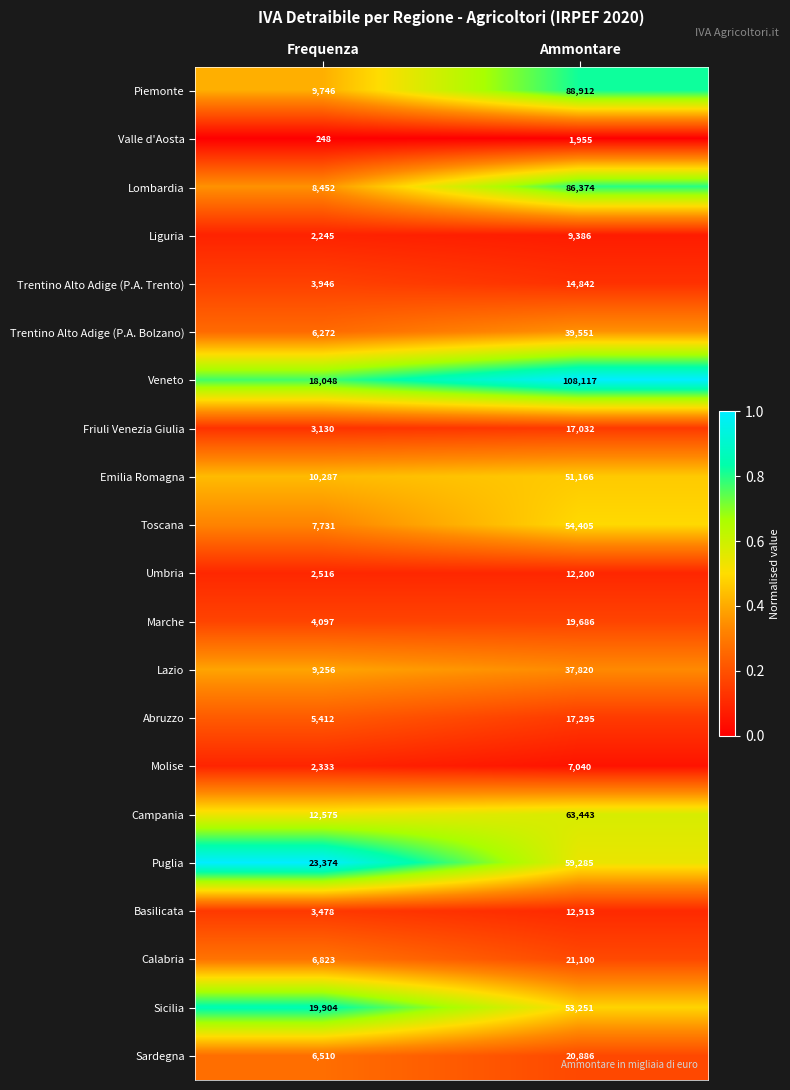

True or false: Emilia Romagna has a value of 18392 at Frequenza.

False